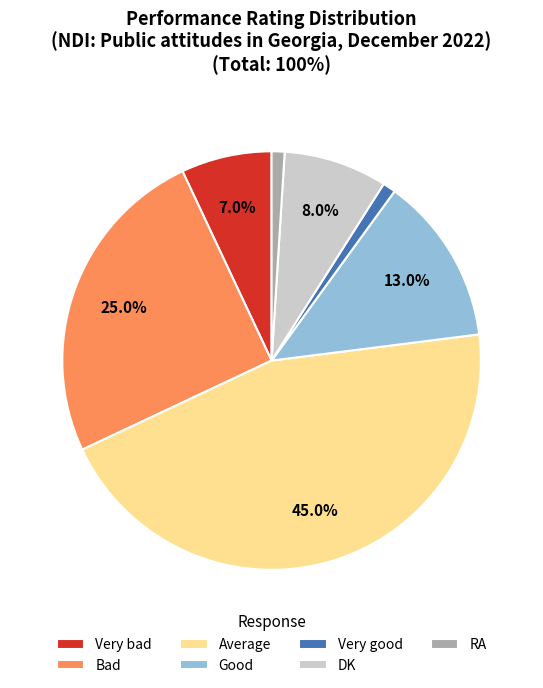

How many slices are in this pie chart?

7